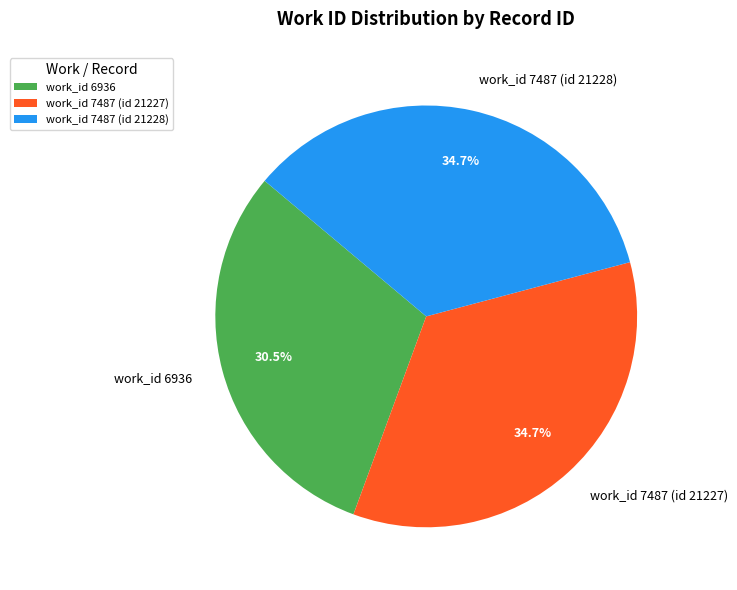

What percentage is the work_id 7487 (id 21227) slice, to the nearest percent?

35%